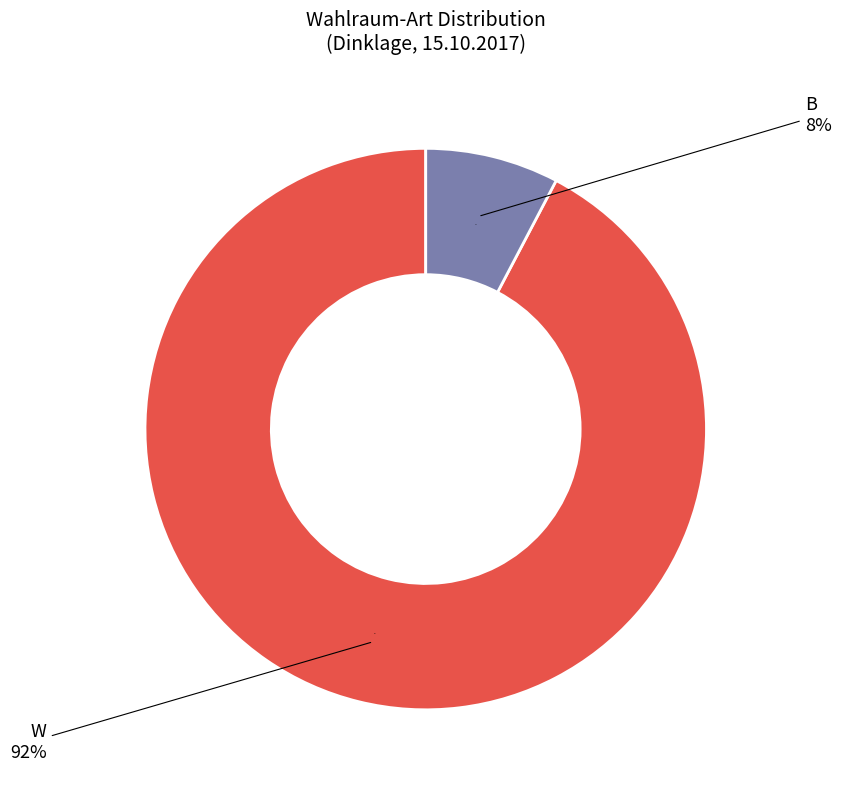

Approximately how many times larger is the value at W compared to B?

12.0